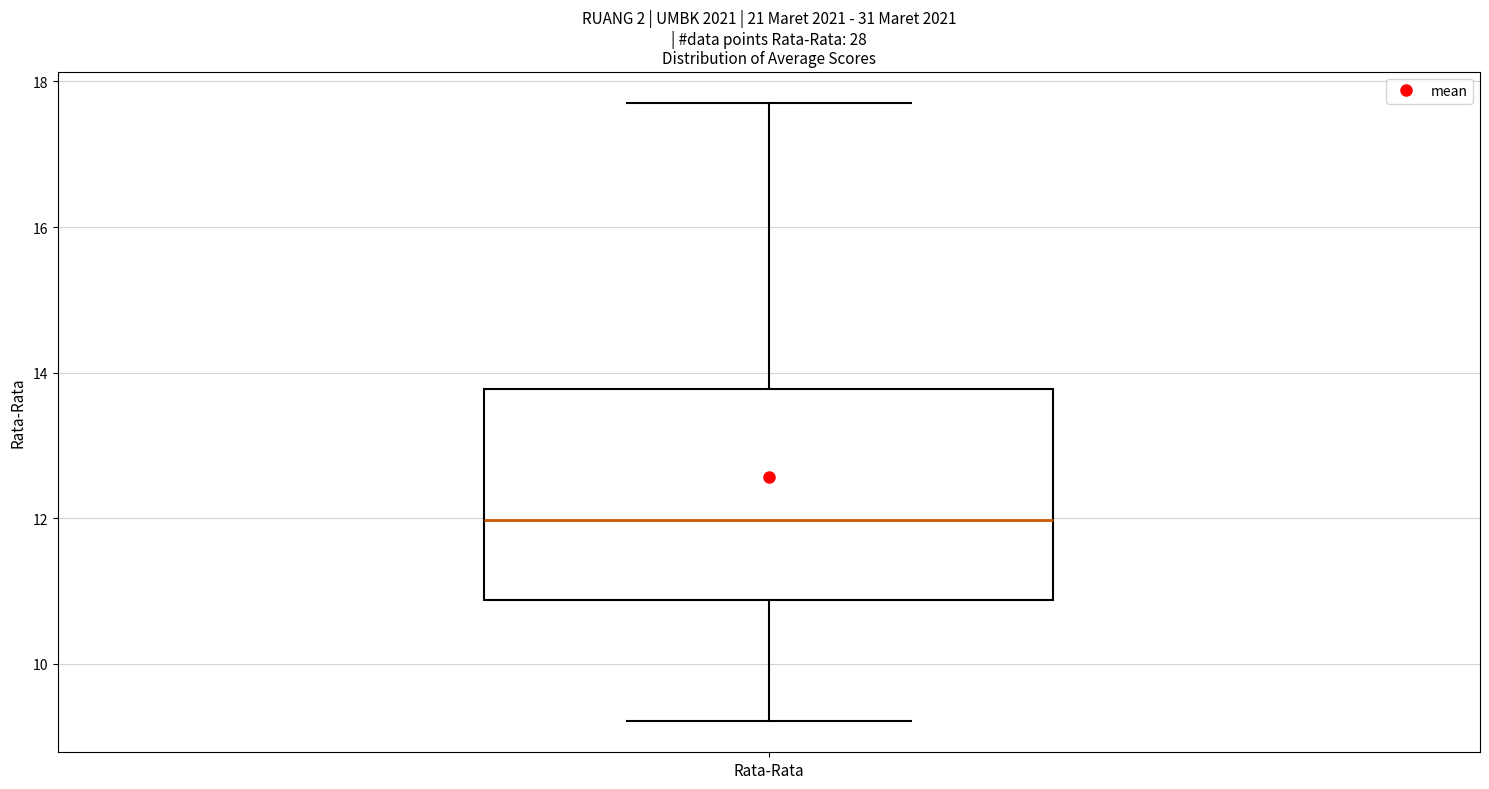

Transcribe this box plot: give where the median line is, the range the box spans, and where the two whiskers end, as read against the y-axis. The values are not printed on the chart, so give them approximately, as read against the axis.

median 12.0, box 10.8 to 13.8, whiskers 9.2 to 17.8